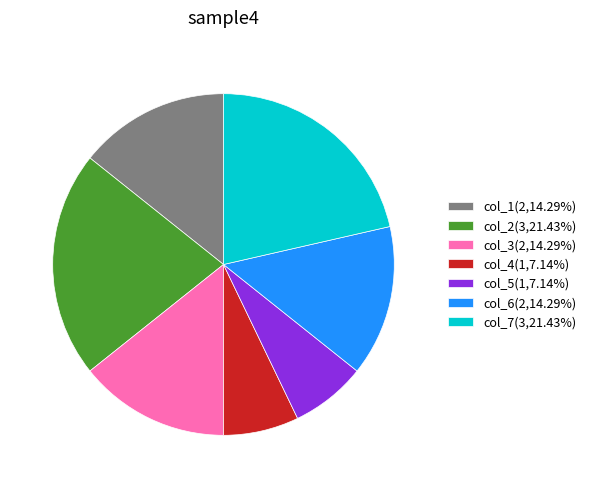

Combined, do col_4 and col_2 account for over 50%?

No